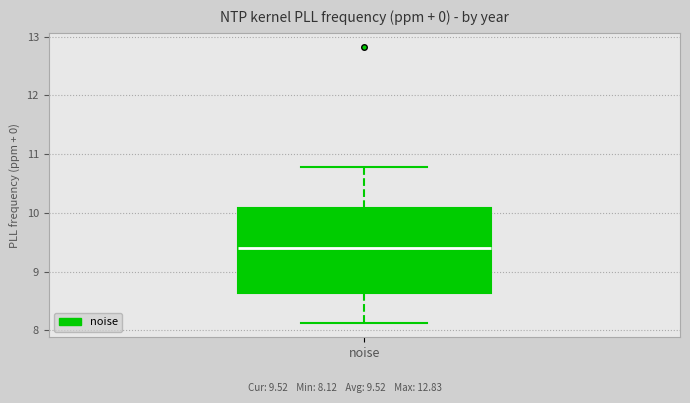

Read this box plot against the y-axis: the position of the median line, the range covered by the box, and the ends of both whiskers. The values are not printed on the chart, so give them approximately, as read against the axis.

median 9.4, box 8.6 to 10.1, whiskers 8.1 to 10.8